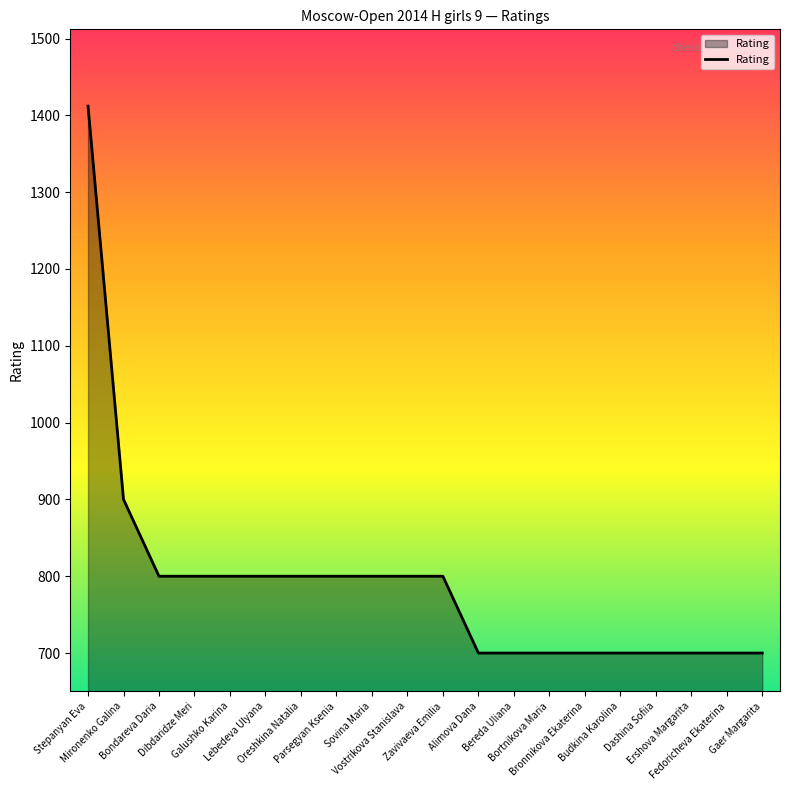

Reading left to right, what are all the values shown in this chart?

Stepanyan Eva=1412	Mironenko Galina=900	Bondareva Daria=800	Dibdaridze Meri=800	Galushko Karina=800	Lebedeva Ulyana=800	Oreshkina Natalia=800	Parsegyan Ksenia=800	Sovina Maria=800	Vostrikova Stanislava=800	Zavivaeva Emilia=800	Alimova Dana=700	Bereda Uliana=700	Bortnikova Maria=700	Bronnikova Ekaterina=700	Budkina Karolina=700	Dashina Sofiia=700	Ershova Margarita=700	Fedoricheva Ekaterina=700	Gaer Margarita=700